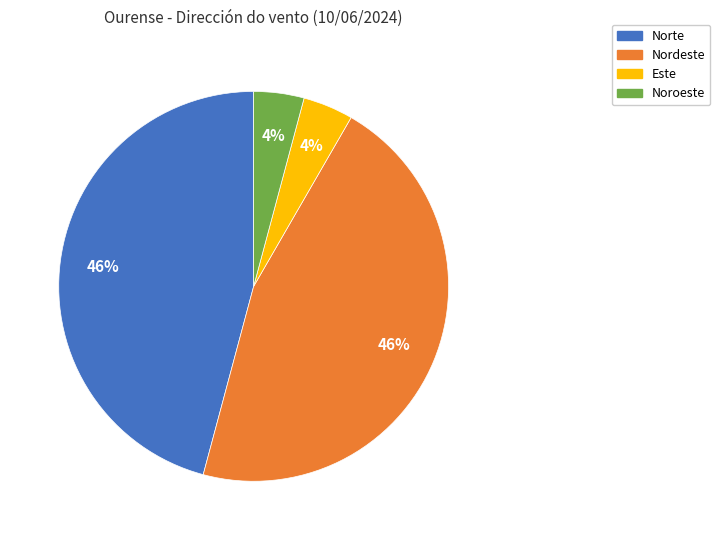

True or false: Norte accounts for 46% of the total.

True